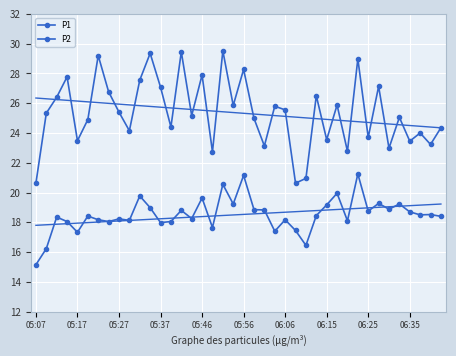

Which series changed the most between 05:56 and 37?

P1